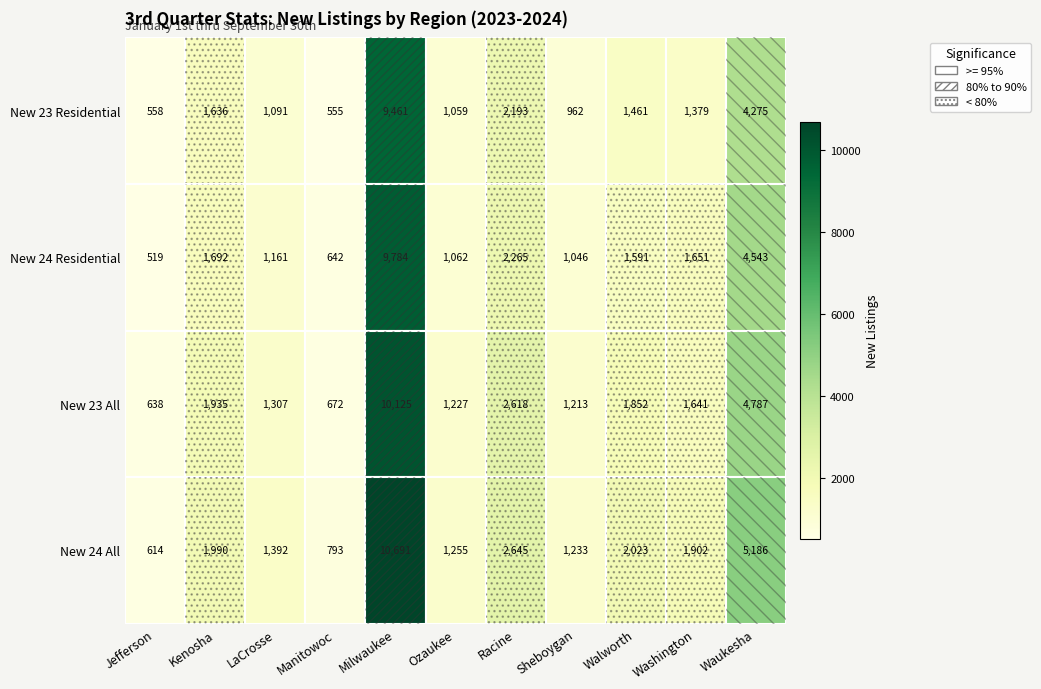

Rank the series by their maximum value, from highest to lowest.

New 24 All, New 23 All, New 24 Residential, New 23 Residential